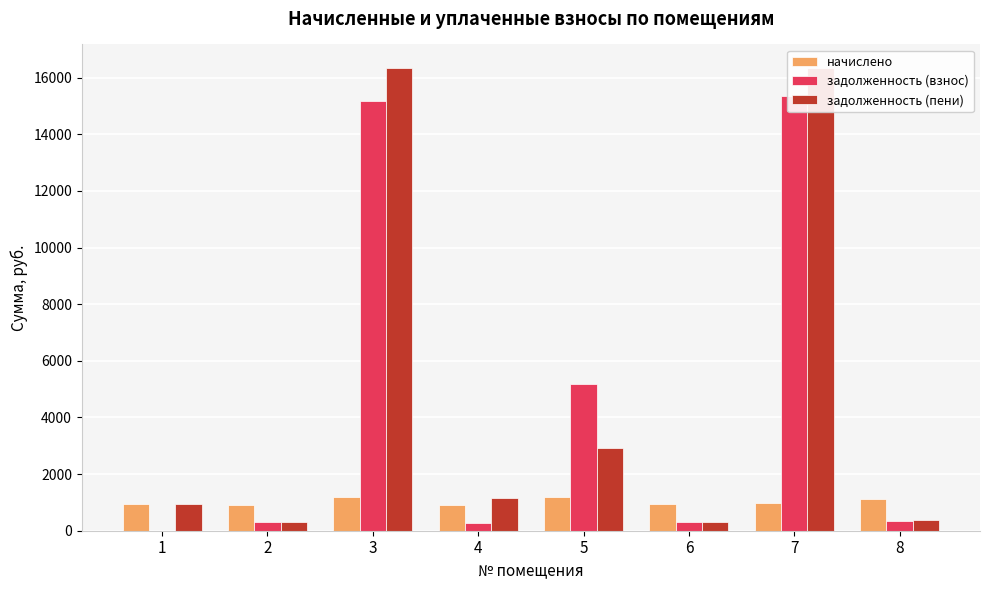

Which category has the lowest value in the задолженность (пени) series?

6